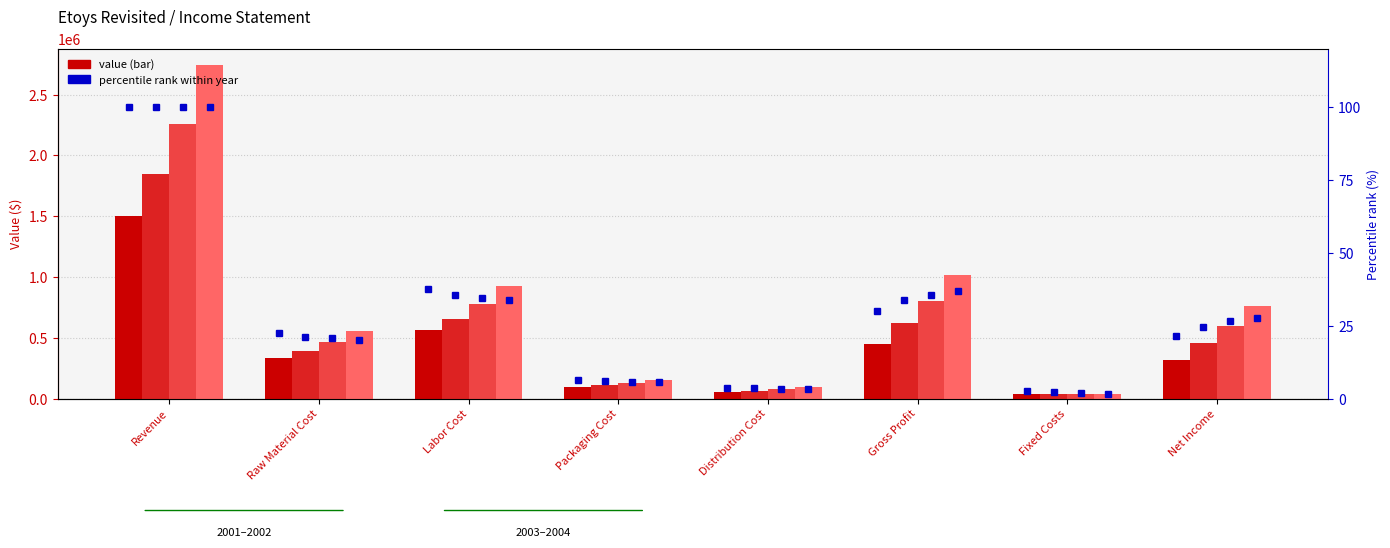

What is the difference between the second highest and minimum values?

34.8